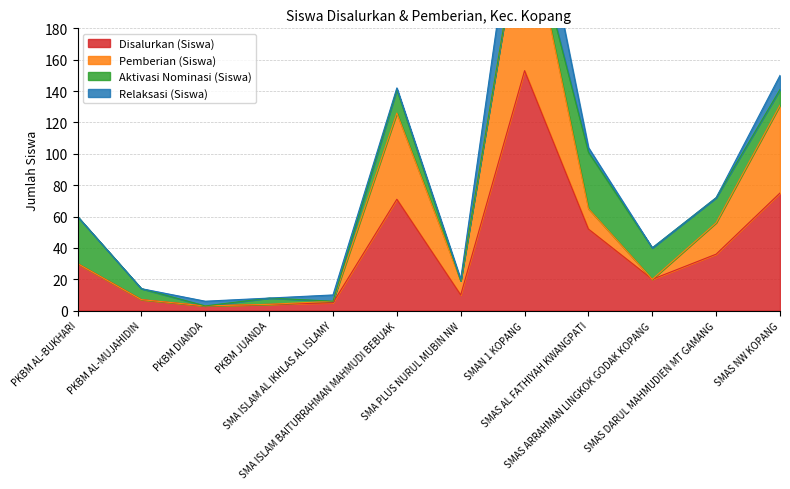

Rank the categories by Pemberian (Siswa) value from highest to lowest.

SMAN 1 KOPANG, SMAS NW KOPANG, SMA ISLAM BAITURRAHMAN MAHMUDI BEBUAK, SMAS AL FATHIYAH KWANGPATI, SMAS DARUL MAHMUDIEN MT GAMANG, PKBM AL-BUKHARI, SMAS ARRAHMAN LINGKOK GODAK KOPANG, SMA PLUS NURUL MUBIN NW, PKBM AL-MUJAHIDIN, SMA ISLAM AL IKHLAS AL ISLAMY, PKBM JUANDA, PKBM DIANDA